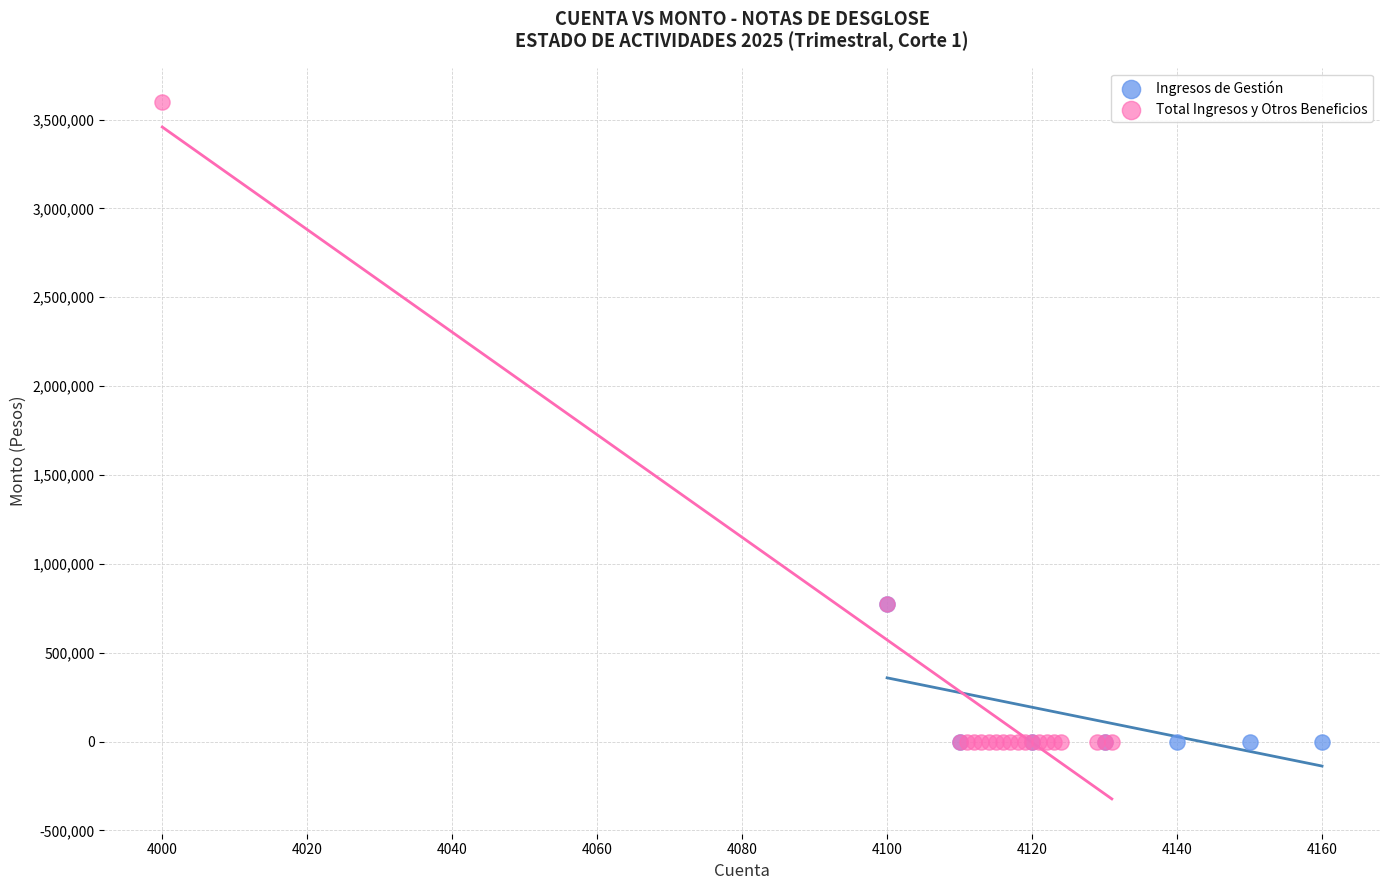

Which series has the widest spread of Y values?

Total Ingresos y Otros Beneficios